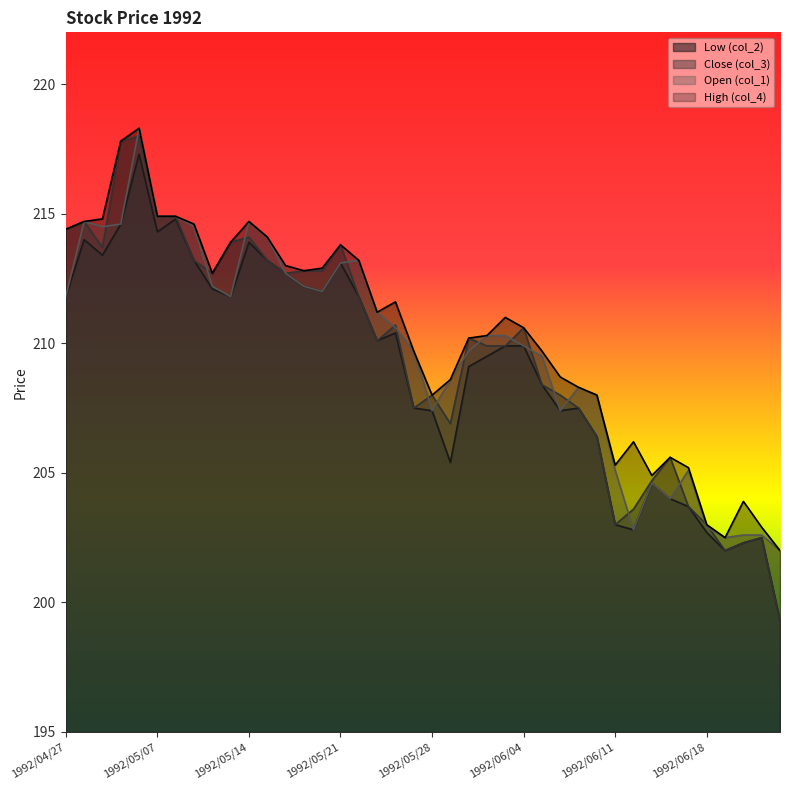

How many interior local peaks does the High (col_4) series have?

8